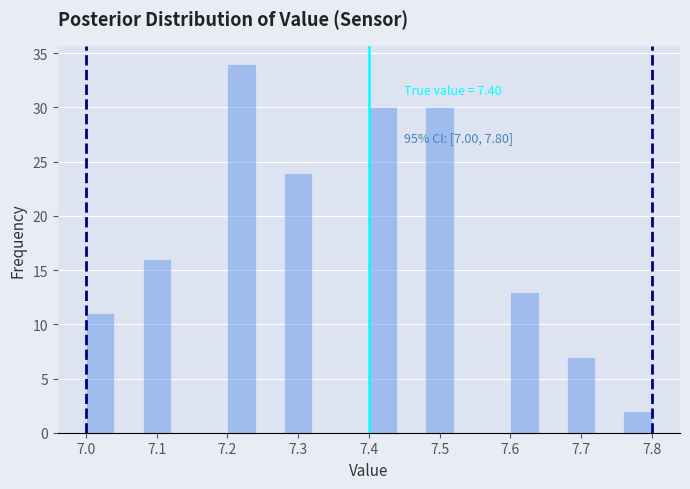

Over which range of the x-axis is the bar tallest?

7.20 to 7.24